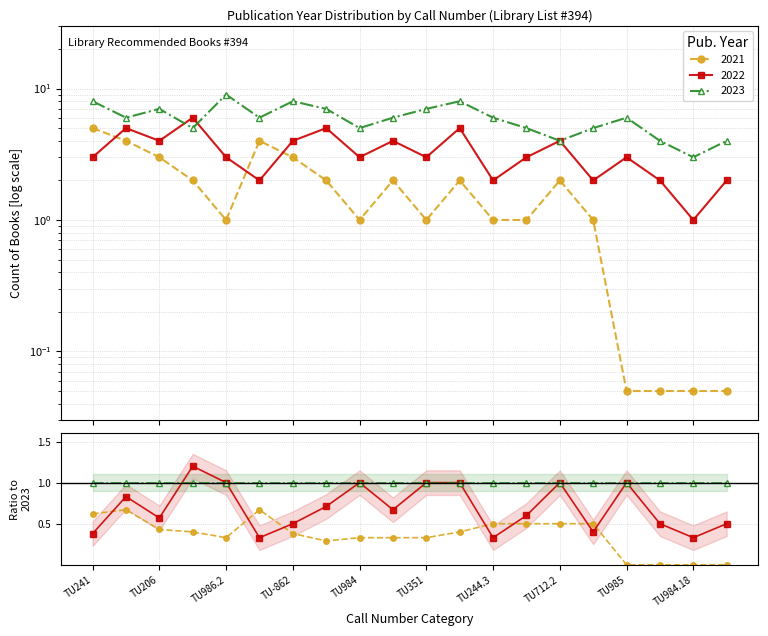

Where is 2022 nearest to the value 3?

TU241